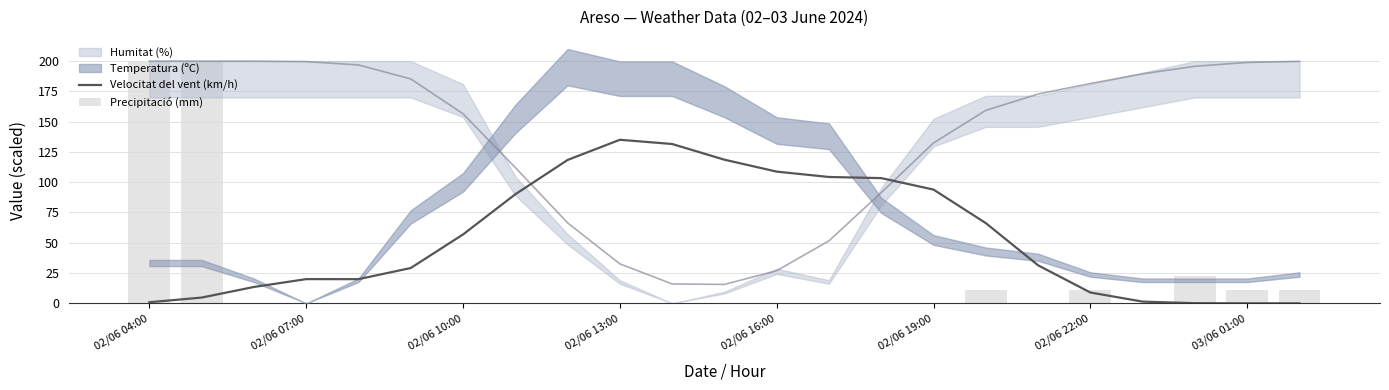

The Precipitació (mm) series shows -117.3 at 02/06 07:00. True or false?

False